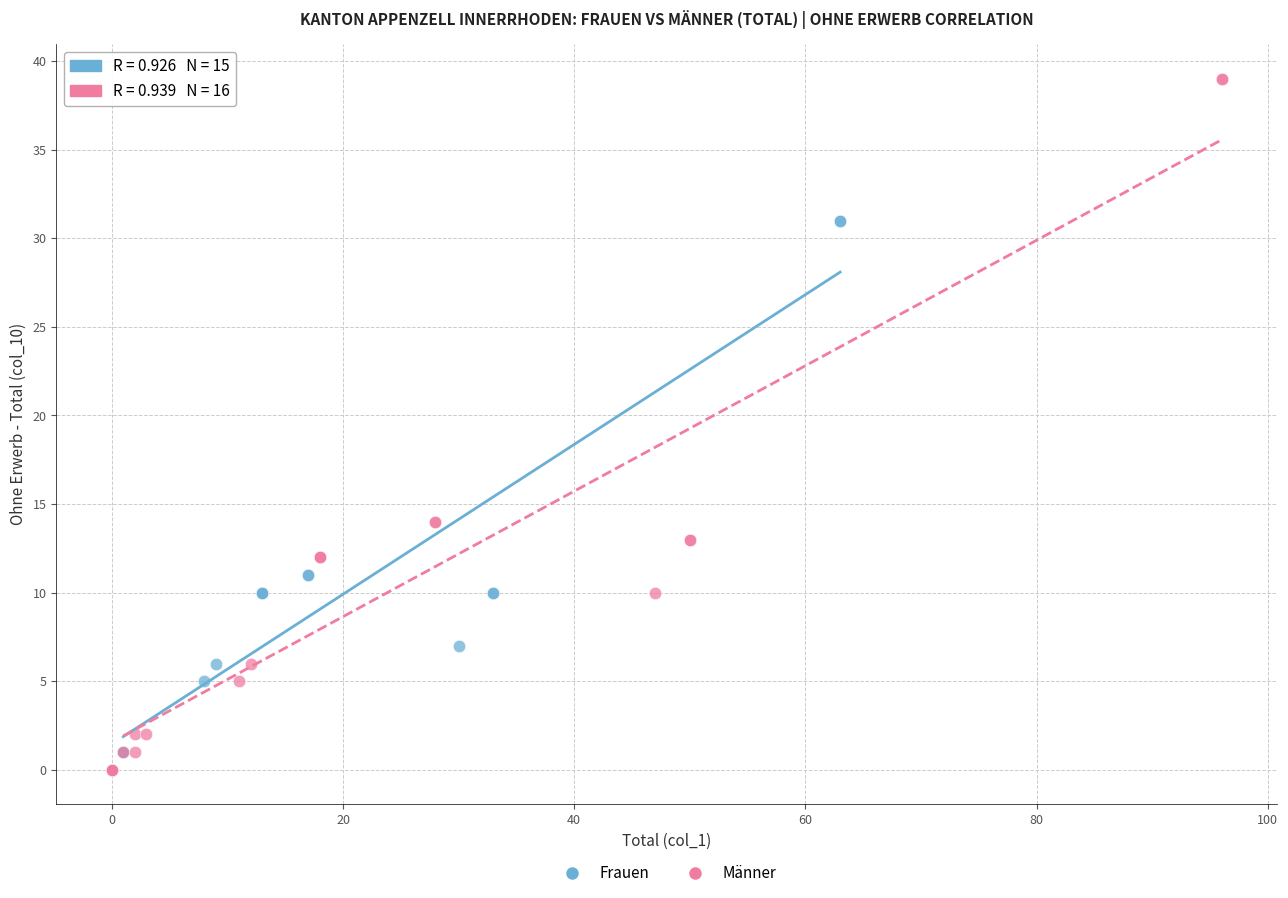

Which series has the widest spread of Y values?

Männer